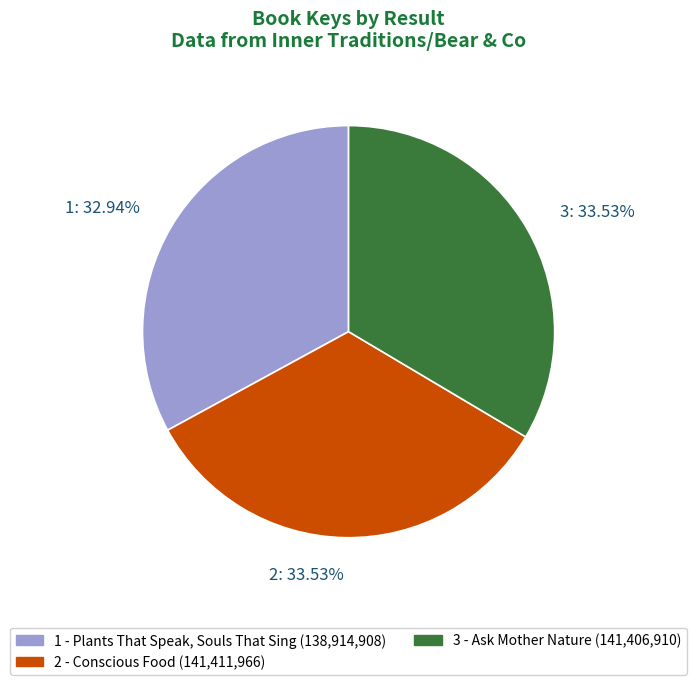

Rank the categories by value from lowest to highest.

1 - Plants That Speak, Souls That Sing, 3 - Ask Mother Nature, 2 - Conscious Food